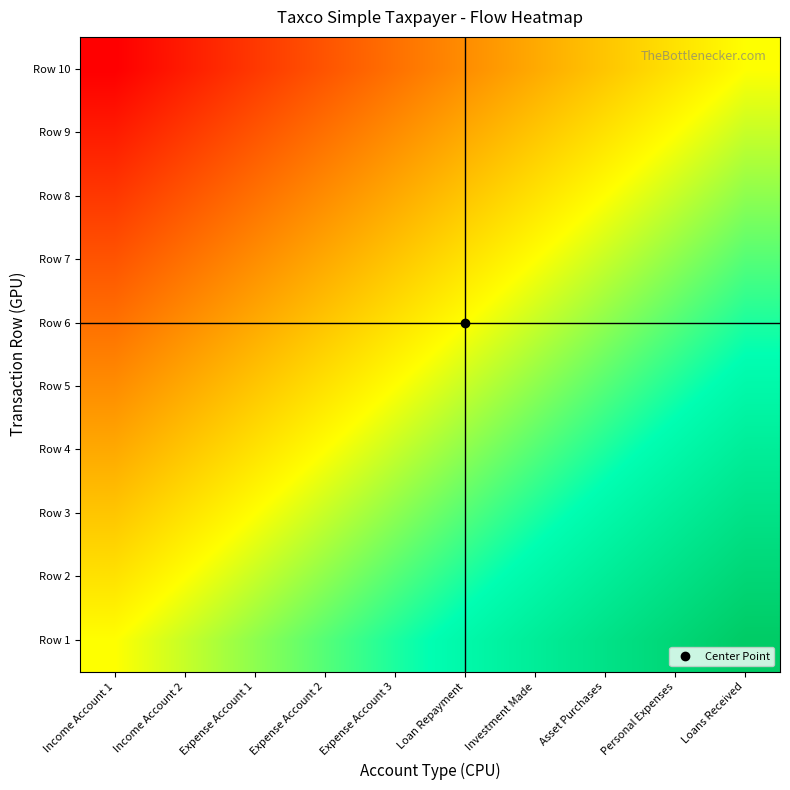

At Expense Account 2, list the series in order from smallest to largest.

Row 10, Row 9, Row 8, Row 7, Row 6, Row 5, Row 4, Row 3, Row 2, Row 1